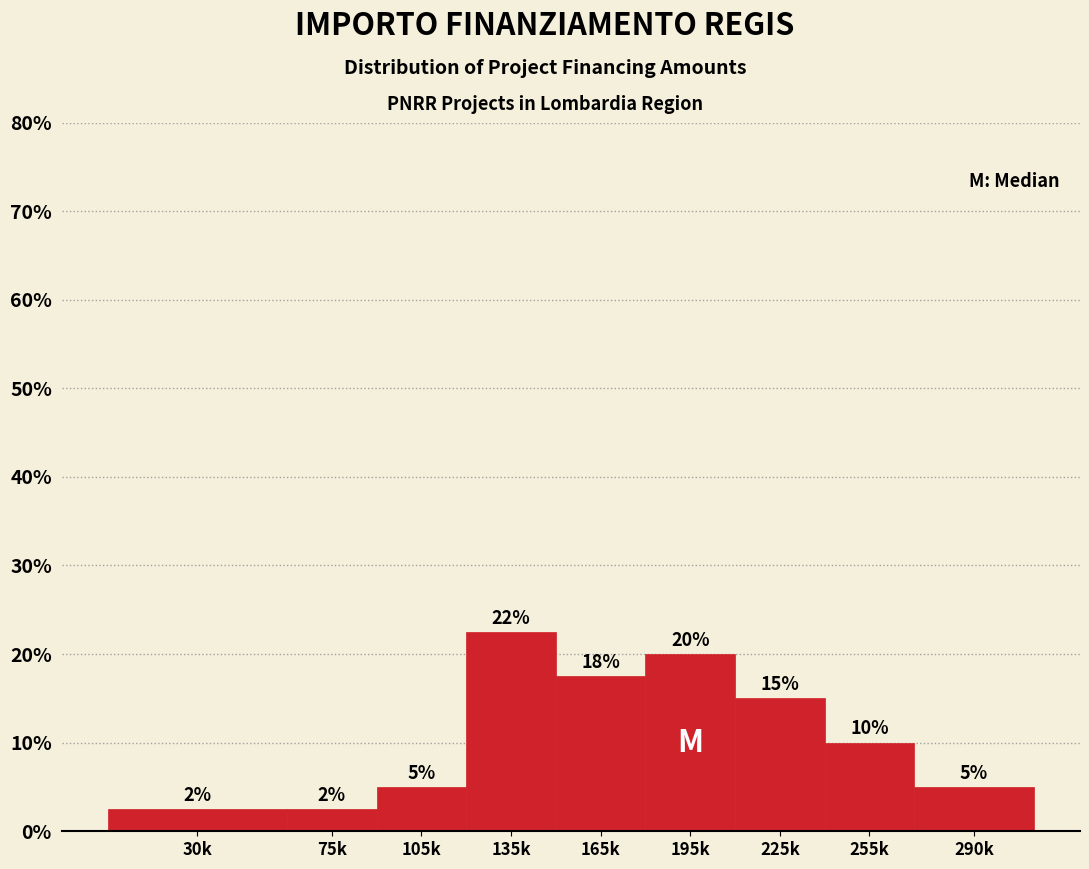

The value at 105k is 8.8. True or false?

False